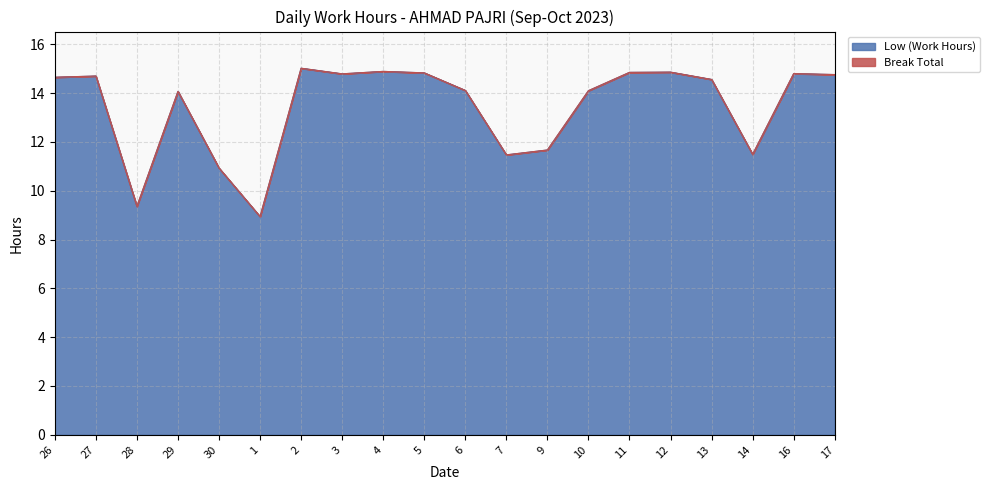

Rank the categories by value from highest to lowest.

2, 4, 12, 11, 5, 16, 3, 17, 27, 26, 13, 6, 10, 29, 9, 14, 7, 30, 28, 1